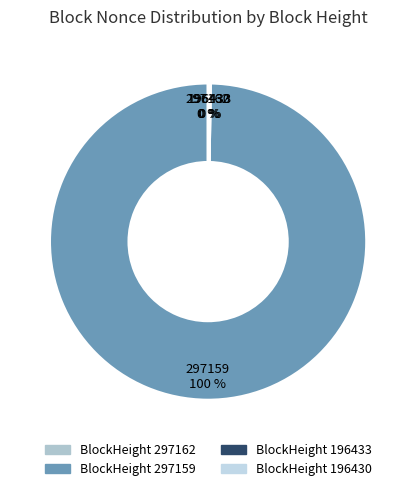

What percentage is NOT represented by 196430?

99.8%